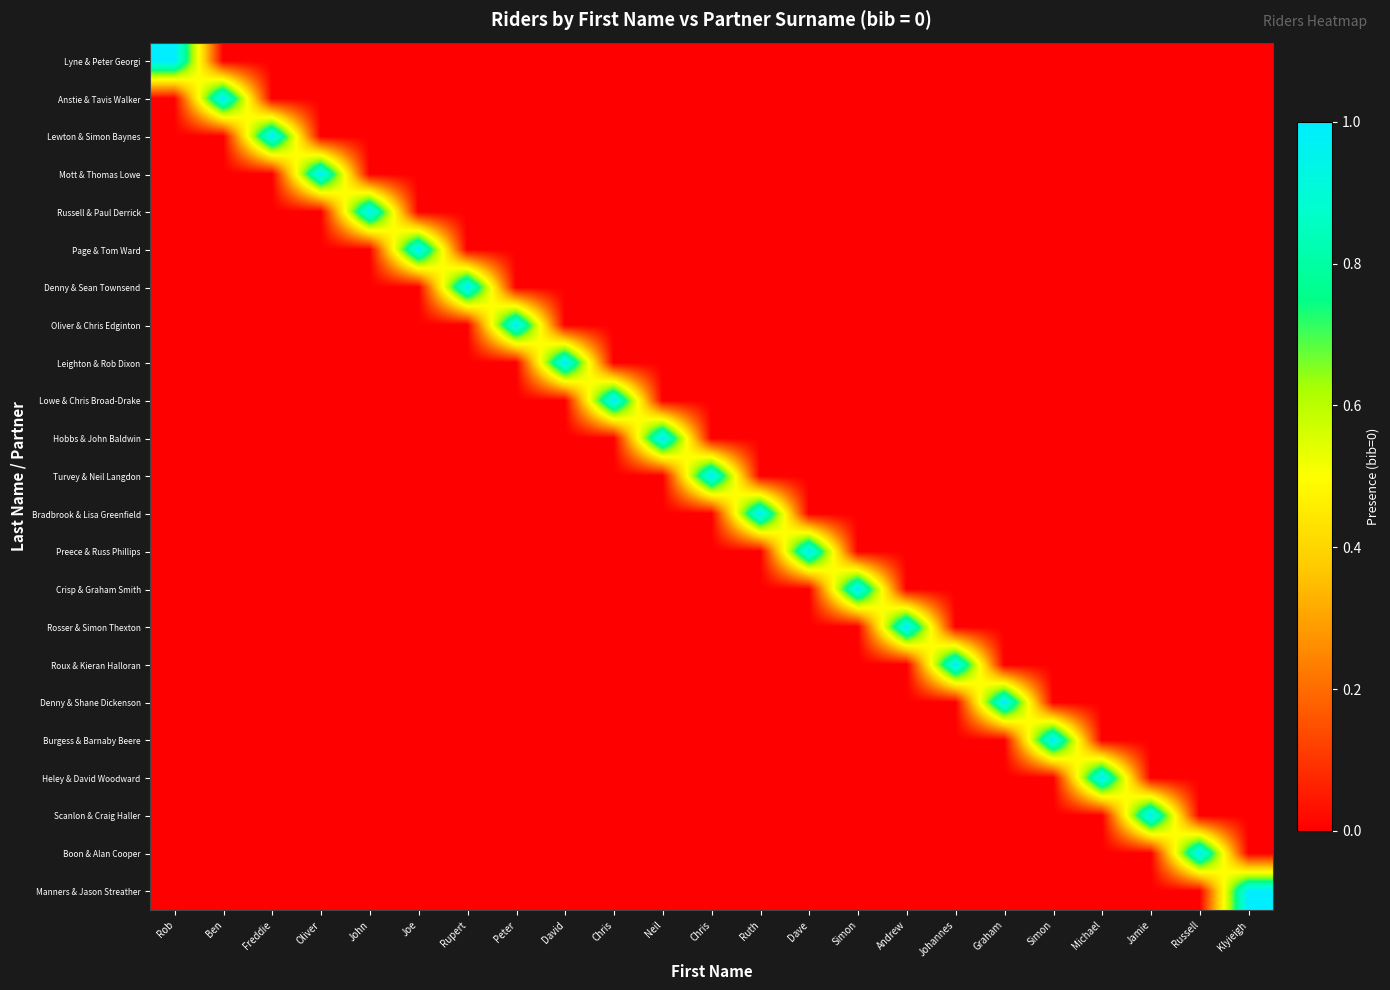

Reading left to right, transcribe all the data shown in this chart.

Lyne & Peter Georgi: Rob=1	Ben=0	Freddie=0	Oliver=0	John=0	Joe=0	Rupert=0	Peter=0	David=0	Chris=0	Neil=0	Chris=0	Ruth=0	Dave=0	Simon=0	Andrew=0	Johannes=0	Graham=0	Simon=0	Michael=0	Jamie=0	Russell=0	Klyieigh=0
Anstie & Tavis Walker: Rob=0	Ben=1	Freddie=0	Oliver=0	John=0	Joe=0	Rupert=0	Peter=0	David=0	Chris=0	Neil=0	Chris=0	Ruth=0	Dave=0	Simon=0	Andrew=0	Johannes=0	Graham=0	Simon=0	Michael=0	Jamie=0	Russell=0	Klyieigh=0
Lewton & Simon Baynes: Rob=0	Ben=0	Freddie=1	Oliver=0	John=0	Joe=0	Rupert=0	Peter=0	David=0	Chris=0	Neil=0	Chris=0	Ruth=0	Dave=0	Simon=0	Andrew=0	Johannes=0	Graham=0	Simon=0	Michael=0	Jamie=0	Russell=0	Klyieigh=0
Mott & Thomas Lowe: Rob=0	Ben=0	Freddie=0	Oliver=1	John=0	Joe=0	Rupert=0	Peter=0	David=0	Chris=0	Neil=0	Chris=0	Ruth=0	Dave=0	Simon=0	Andrew=0	Johannes=0	Graham=0	Simon=0	Michael=0	Jamie=0	Russell=0	Klyieigh=0
Russell & Paul Derrick: Rob=0	Ben=0	Freddie=0	Oliver=0	John=1	Joe=0	Rupert=0	Peter=0	David=0	Chris=0	Neil=0	Chris=0	Ruth=0	Dave=0	Simon=0	Andrew=0	Johannes=0	Graham=0	Simon=0	Michael=0	Jamie=0	Russell=0	Klyieigh=0
Page & Tom Ward: Rob=0	Ben=0	Freddie=0	Oliver=0	John=0	Joe=1	Rupert=0	Peter=0	David=0	Chris=0	Neil=0	Chris=0	Ruth=0	Dave=0	Simon=0	Andrew=0	Johannes=0	Graham=0	Simon=0	Michael=0	Jamie=0	Russell=0	Klyieigh=0
Denny & Sean Townsend: Rob=0	Ben=0	Freddie=0	Oliver=0	John=0	Joe=0	Rupert=1	Peter=0	David=0	Chris=0	Neil=0	Chris=0	Ruth=0	Dave=0	Simon=0	Andrew=0	Johannes=0	Graham=0	Simon=0	Michael=0	Jamie=0	Russell=0	Klyieigh=0
Oliver & Chris Edginton: Rob=0	Ben=0	Freddie=0	Oliver=0	John=0	Joe=0	Rupert=0	Peter=1	David=0	Chris=0	Neil=0	Chris=0	Ruth=0	Dave=0	Simon=0	Andrew=0	Johannes=0	Graham=0	Simon=0	Michael=0	Jamie=0	Russell=0	Klyieigh=0
Leighton & Rob Dixon: Rob=0	Ben=0	Freddie=0	Oliver=0	John=0	Joe=0	Rupert=0	Peter=0	David=1	Chris=0	Neil=0	Chris=0	Ruth=0	Dave=0	Simon=0	Andrew=0	Johannes=0	Graham=0	Simon=0	Michael=0	Jamie=0	Russell=0	Klyieigh=0
Lowe & Chris Broad-Drake: Rob=0	Ben=0	Freddie=0	Oliver=0	John=0	Joe=0	Rupert=0	Peter=0	David=0	Chris=1	Neil=0	Chris=0	Ruth=0	Dave=0	Simon=0	Andrew=0	Johannes=0	Graham=0	Simon=0	Michael=0	Jamie=0	Russell=0	Klyieigh=0
Hobbs & John Baldwin: Rob=0	Ben=0	Freddie=0	Oliver=0	John=0	Joe=0	Rupert=0	Peter=0	David=0	Chris=0	Neil=1	Chris=0	Ruth=0	Dave=0	Simon=0	Andrew=0	Johannes=0	Graham=0	Simon=0	Michael=0	Jamie=0	Russell=0	Klyieigh=0
Turvey & Neil Langdon: Rob=0	Ben=0	Freddie=0	Oliver=0	John=0	Joe=0	Rupert=0	Peter=0	David=0	Chris=0	Neil=0	Chris=1	Ruth=0	Dave=0	Simon=0	Andrew=0	Johannes=0	Graham=0	Simon=0	Michael=0	Jamie=0	Russell=0	Klyieigh=0
Bradbrook & Lisa Greenfield: Rob=0	Ben=0	Freddie=0	Oliver=0	John=0	Joe=0	Rupert=0	Peter=0	David=0	Chris=0	Neil=0	Chris=0	Ruth=1	Dave=0	Simon=0	Andrew=0	Johannes=0	Graham=0	Simon=0	Michael=0	Jamie=0	Russell=0	Klyieigh=0
Preece & Russ Phillips: Rob=0	Ben=0	Freddie=0	Oliver=0	John=0	Joe=0	Rupert=0	Peter=0	David=0	Chris=0	Neil=0	Chris=0	Ruth=0	Dave=1	Simon=0	Andrew=0	Johannes=0	Graham=0	Simon=0	Michael=0	Jamie=0	Russell=0	Klyieigh=0
Crisp & Graham Smith: Rob=0	Ben=0	Freddie=0	Oliver=0	John=0	Joe=0	Rupert=0	Peter=0	David=0	Chris=0	Neil=0	Chris=0	Ruth=0	Dave=0	Simon=1	Andrew=0	Johannes=0	Graham=0	Simon=0	Michael=0	Jamie=0	Russell=0	Klyieigh=0
Rosser & Simon Thexton: Rob=0	Ben=0	Freddie=0	Oliver=0	John=0	Joe=0	Rupert=0	Peter=0	David=0	Chris=0	Neil=0	Chris=0	Ruth=0	Dave=0	Simon=0	Andrew=1	Johannes=0	Graham=0	Simon=0	Michael=0	Jamie=0	Russell=0	Klyieigh=0
Roux & Kieran Halloran: Rob=0	Ben=0	Freddie=0	Oliver=0	John=0	Joe=0	Rupert=0	Peter=0	David=0	Chris=0	Neil=0	Chris=0	Ruth=0	Dave=0	Simon=0	Andrew=0	Johannes=1	Graham=0	Simon=0	Michael=0	Jamie=0	Russell=0	Klyieigh=0
Denny & Shane Dickenson: Rob=0	Ben=0	Freddie=0	Oliver=0	John=0	Joe=0	Rupert=0	Peter=0	David=0	Chris=0	Neil=0	Chris=0	Ruth=0	Dave=0	Simon=0	Andrew=0	Johannes=0	Graham=1	Simon=0	Michael=0	Jamie=0	Russell=0	Klyieigh=0
Burgess & Barnaby Beere: Rob=0	Ben=0	Freddie=0	Oliver=0	John=0	Joe=0	Rupert=0	Peter=0	David=0	Chris=0	Neil=0	Chris=0	Ruth=0	Dave=0	Simon=0	Andrew=0	Johannes=0	Graham=0	Simon=1	Michael=0	Jamie=0	Russell=0	Klyieigh=0
Heley & David Woodward: Rob=0	Ben=0	Freddie=0	Oliver=0	John=0	Joe=0	Rupert=0	Peter=0	David=0	Chris=0	Neil=0	Chris=0	Ruth=0	Dave=0	Simon=0	Andrew=0	Johannes=0	Graham=0	Simon=0	Michael=1	Jamie=0	Russell=0	Klyieigh=0
Scanlon & Craig Haller: Rob=0	Ben=0	Freddie=0	Oliver=0	John=0	Joe=0	Rupert=0	Peter=0	David=0	Chris=0	Neil=0	Chris=0	Ruth=0	Dave=0	Simon=0	Andrew=0	Johannes=0	Graham=0	Simon=0	Michael=0	Jamie=1	Russell=0	Klyieigh=0
Boon & Alan Cooper: Rob=0	Ben=0	Freddie=0	Oliver=0	John=0	Joe=0	Rupert=0	Peter=0	David=0	Chris=0	Neil=0	Chris=0	Ruth=0	Dave=0	Simon=0	Andrew=0	Johannes=0	Graham=0	Simon=0	Michael=0	Jamie=0	Russell=1	Klyieigh=0
Manners & Jason Streather: Rob=0	Ben=0	Freddie=0	Oliver=0	John=0	Joe=0	Rupert=0	Peter=0	David=0	Chris=0	Neil=0	Chris=0	Ruth=0	Dave=0	Simon=0	Andrew=0	Johannes=0	Graham=0	Simon=0	Michael=0	Jamie=0	Russell=0	Klyieigh=1